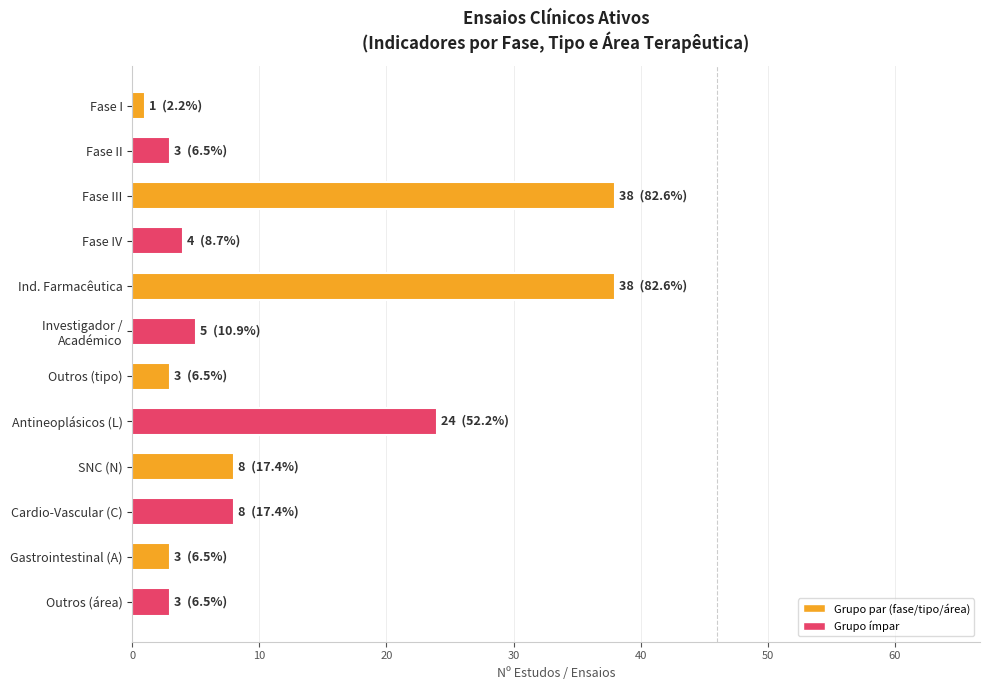

Between SNC (N) and Outros (área), which is larger?

SNC (N)